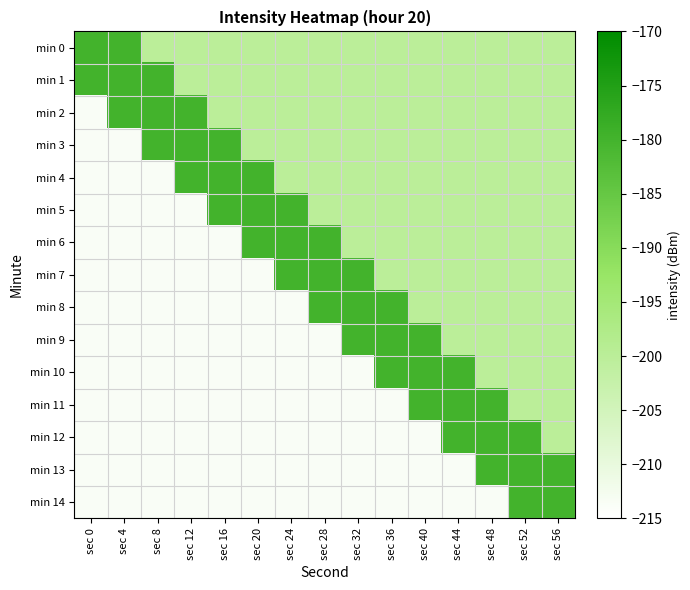

At sec 16, list the series in order from smallest to largest.

min 6, min 7, min 8, min 9, min 10, min 11, min 12, min 13, min 14, min 0, min 1, min 2, min 3, min 4, min 5